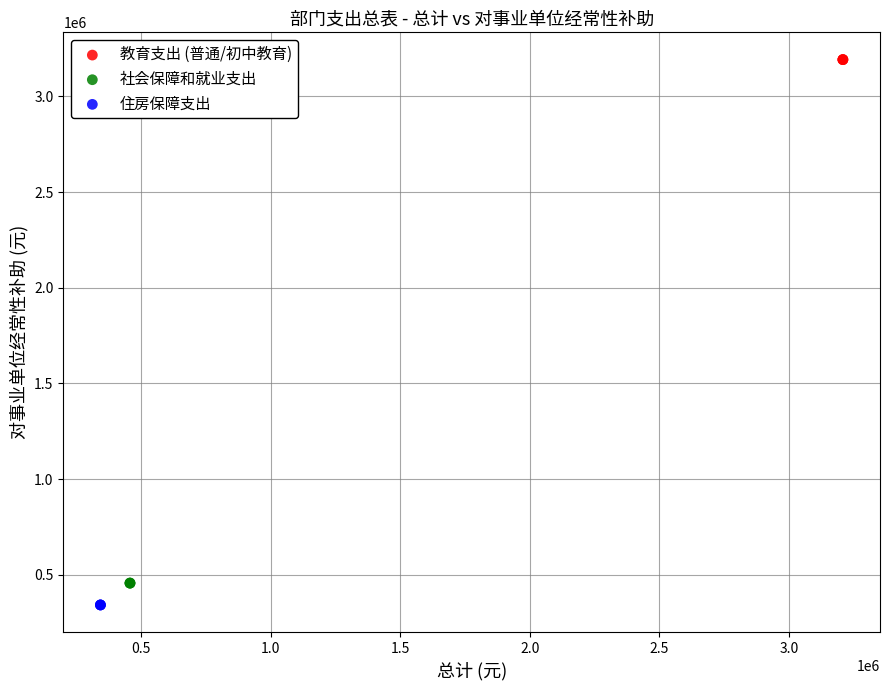

Which series reaches the maximum Y coordinate?

教育支出 (普通/初中教育)